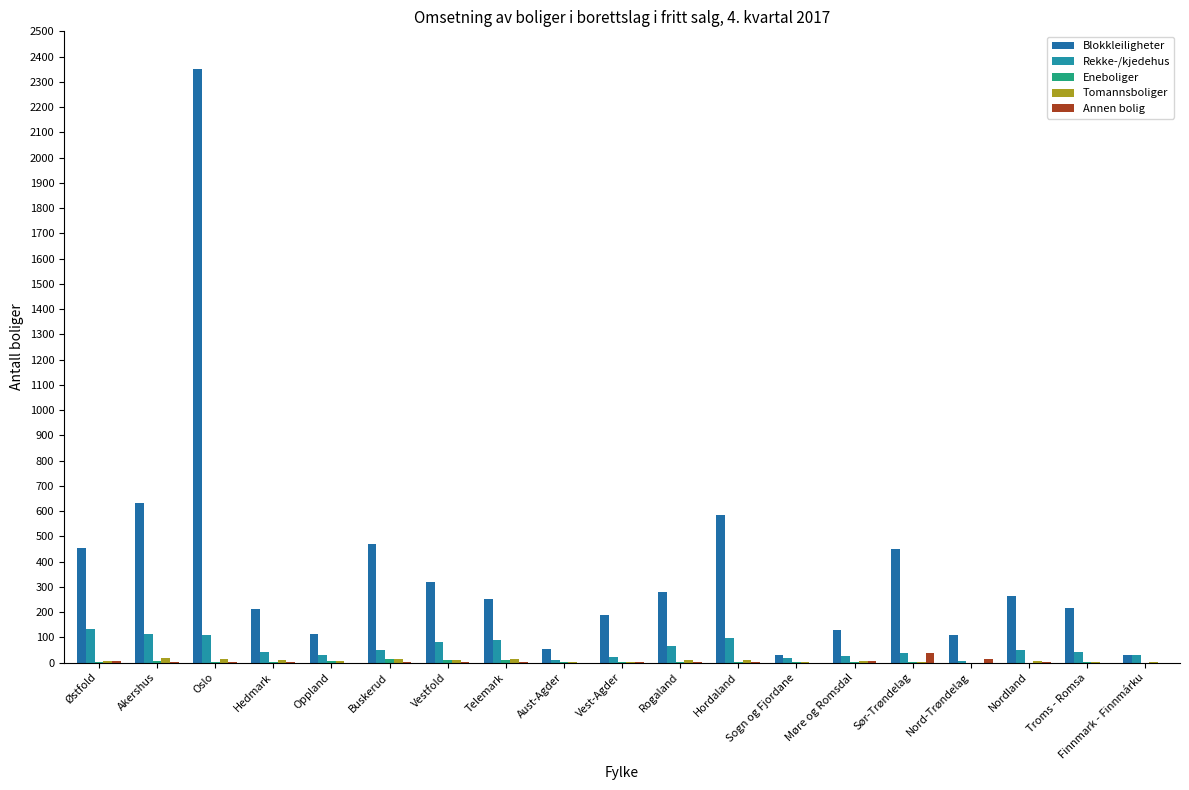

Reading right to left, transcribe all the data shown in this chart.

Blokkleiligheter: 29	217	263	110	450	129	31	583	278	189	53	250	317	470	112	211	2349	631	452
Rekke-/kjedehus: 29	42	51	7	38	27	19	97	65	22	9	91	82	49	31	40	108	112	133
Eneboliger: 0	1	0	0	1	2	1	2	2	3	2	9	9	13	5	4	2	7	4
Tomannsboliger: 4	1	5	0	3	5	4	9	8	2	1	12	11	13	6	9	15	19	7
Annen bolig: 0	0	4	12	36	7	0	1	2	1	0	1	4	4	0	4	2	2	5